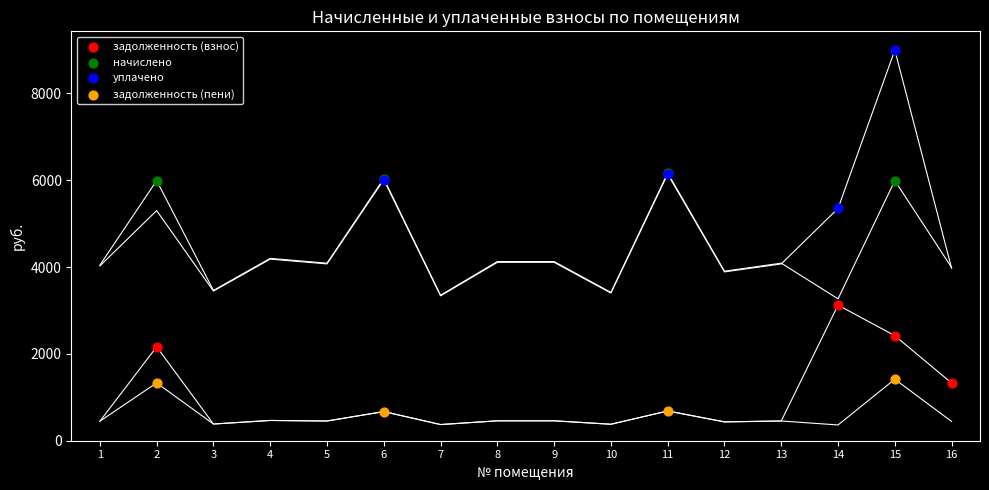

Which series reaches the minimum Y coordinate?

задолженность (пени)